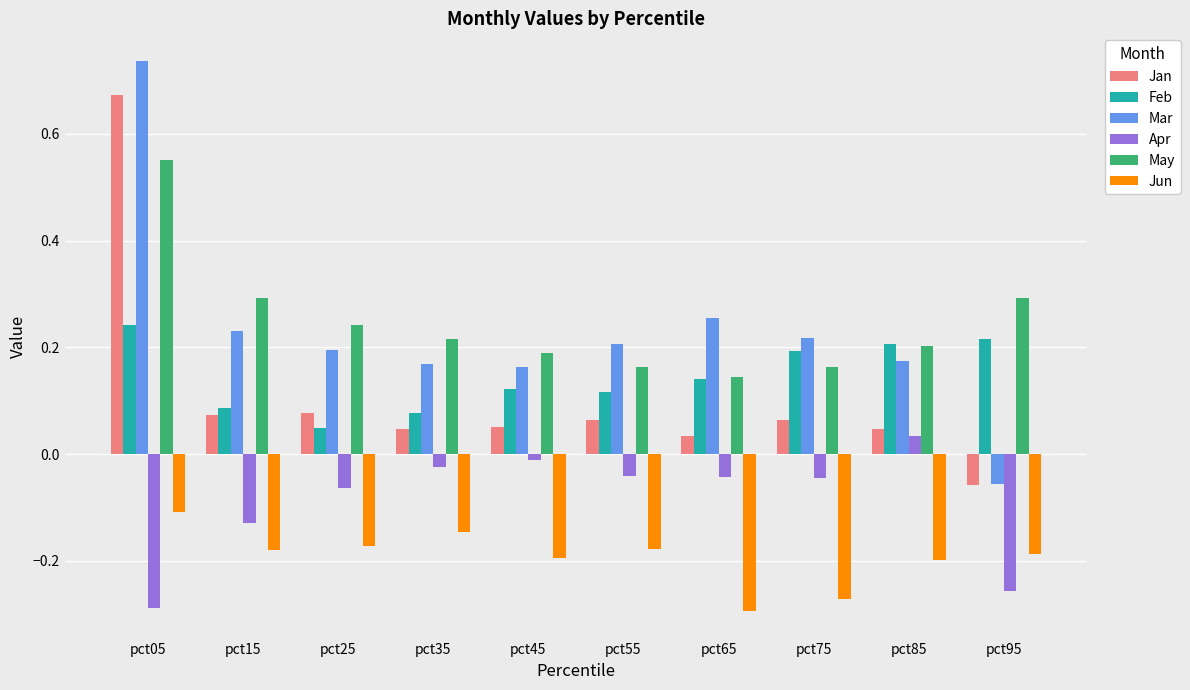

List the series in order of their peak value, lowest first.

Jun, Apr, Feb, May, Jan, Mar